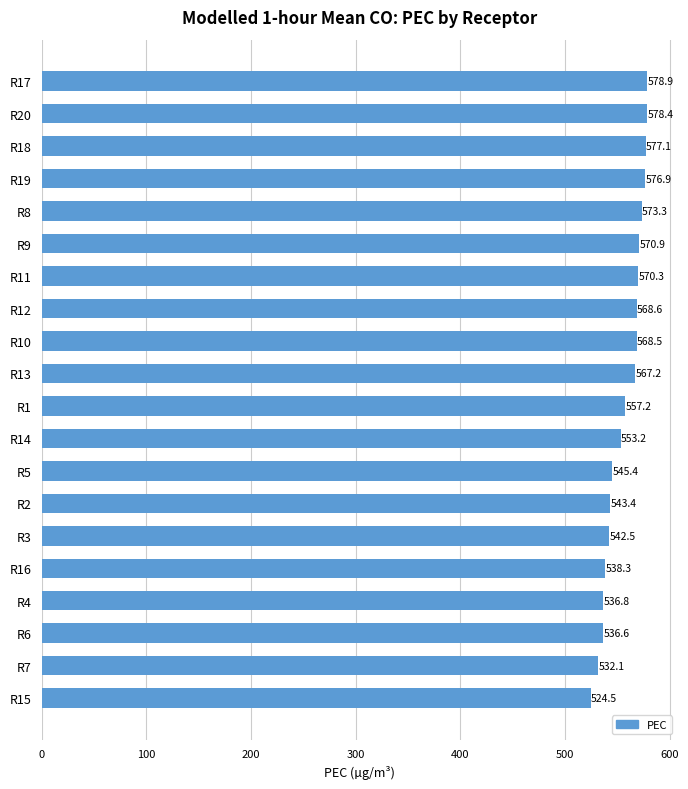

Reading top to bottom, transcribe all the data shown in this chart.

578.9	578.4	577.1	576.9	573.3	570.9	570.3	568.6	568.5	567.2	557.2	553.2	545.4	543.4	542.5	538.3	536.8	536.6	532.1	524.5